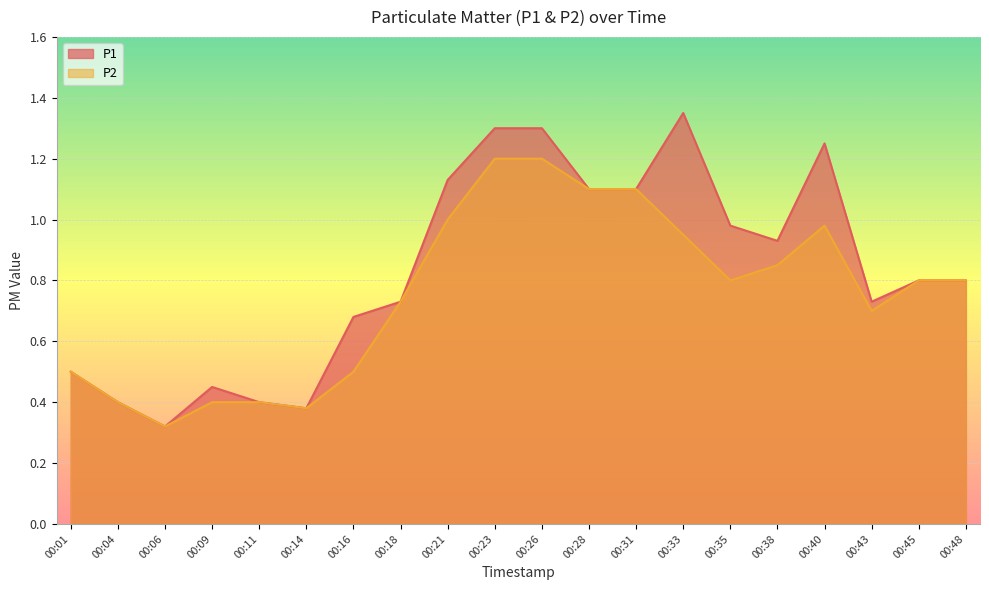

True or false: P1 and P2 intersect in this chart.

False